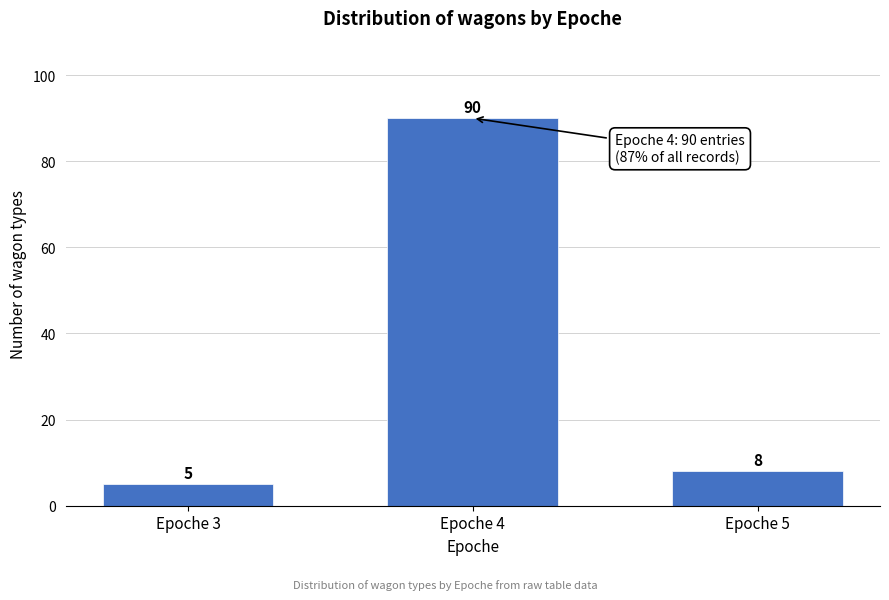

Reading right to left, transcribe all the data shown in this chart.

Epoche 5=8	Epoche 4=90	Epoche 3=5